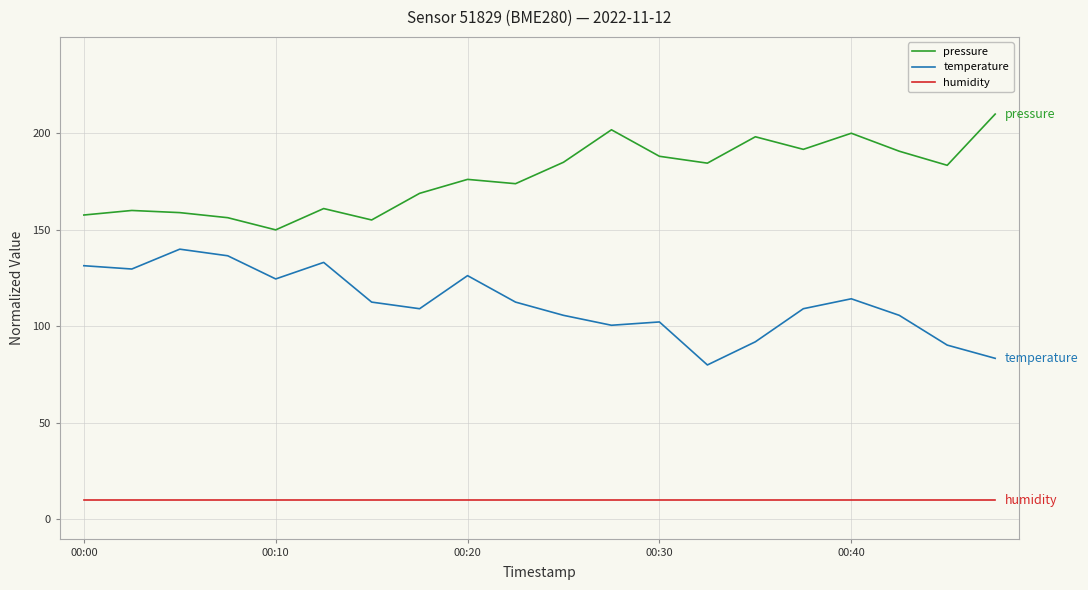

What is the lowest value of the humidity series?

10.0